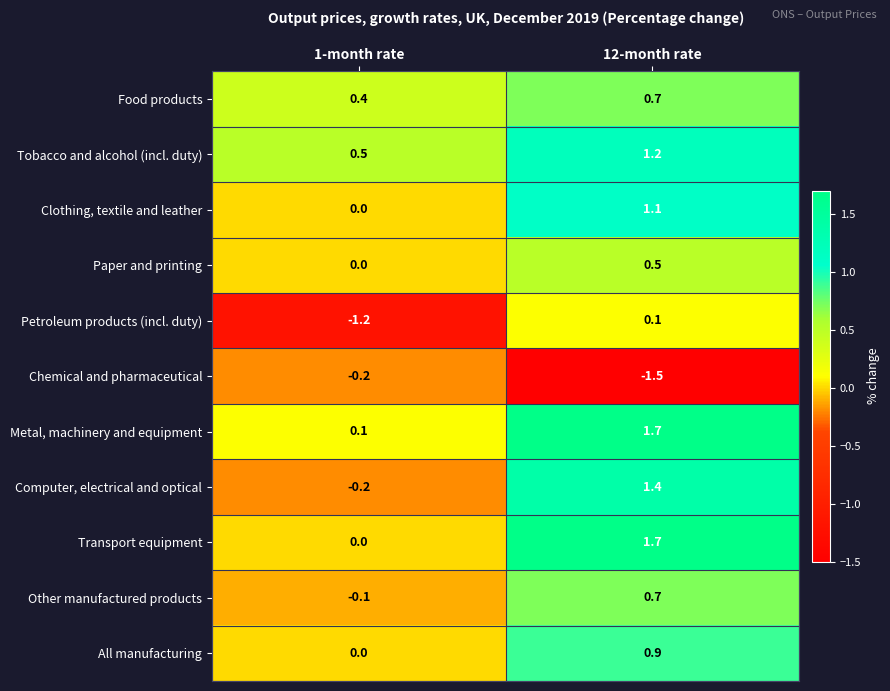

At which label is Other manufactured products closest to 0?

1-month rate